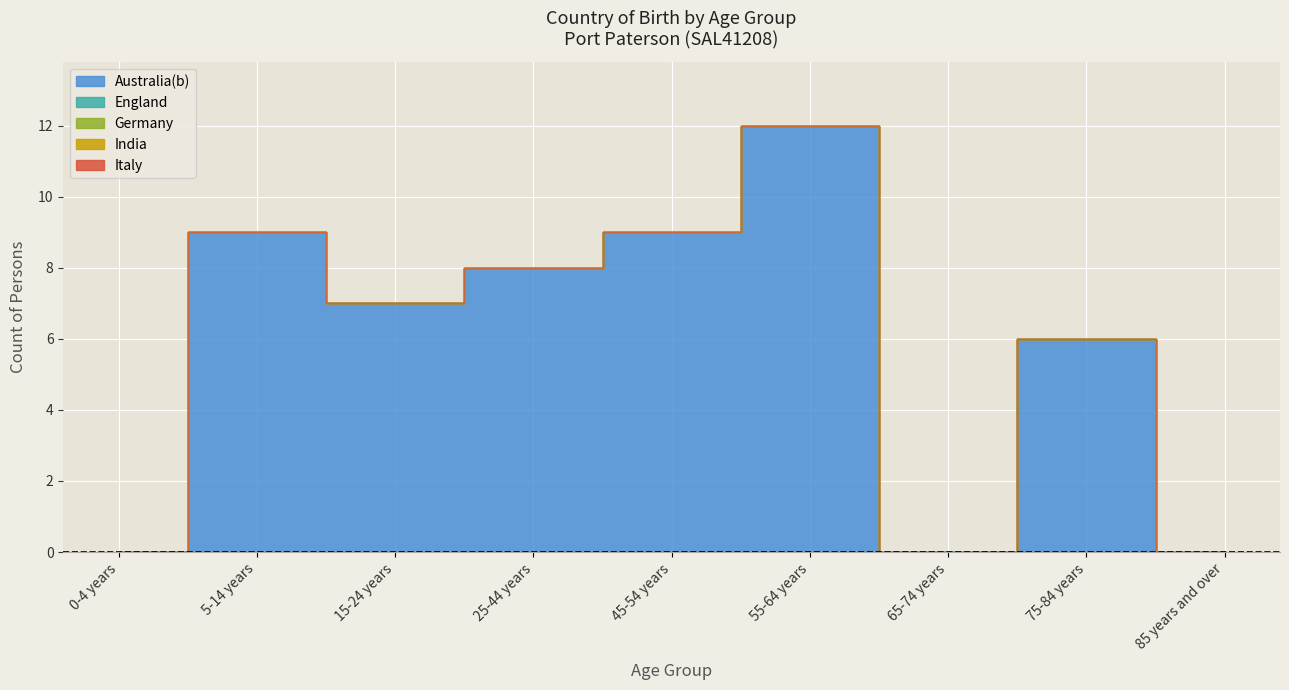

What position from the left is 75-84 years?

8